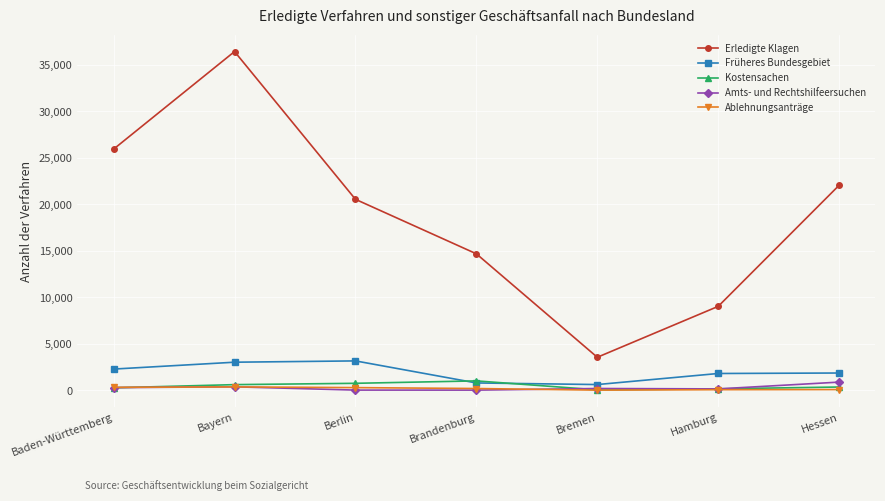

What is the average value of the Kostensachen series?

456